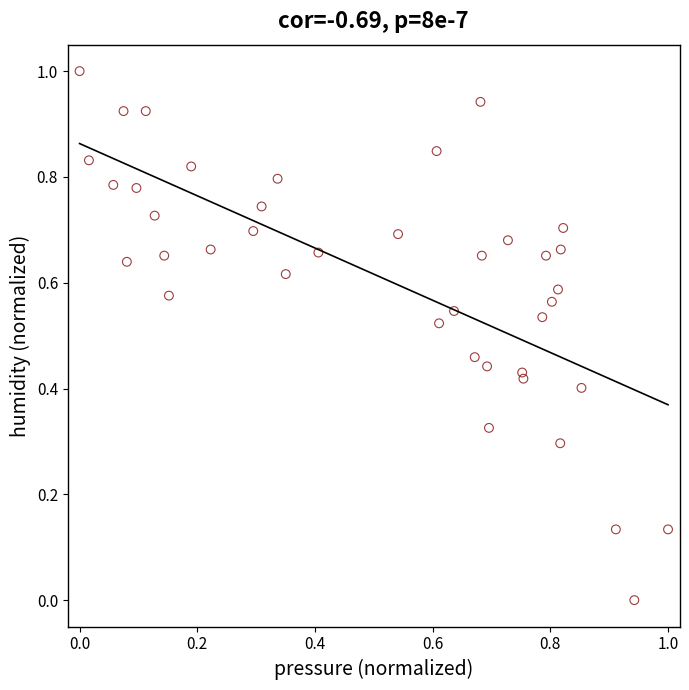

What is the range of Y values (max minus min)?

1.0